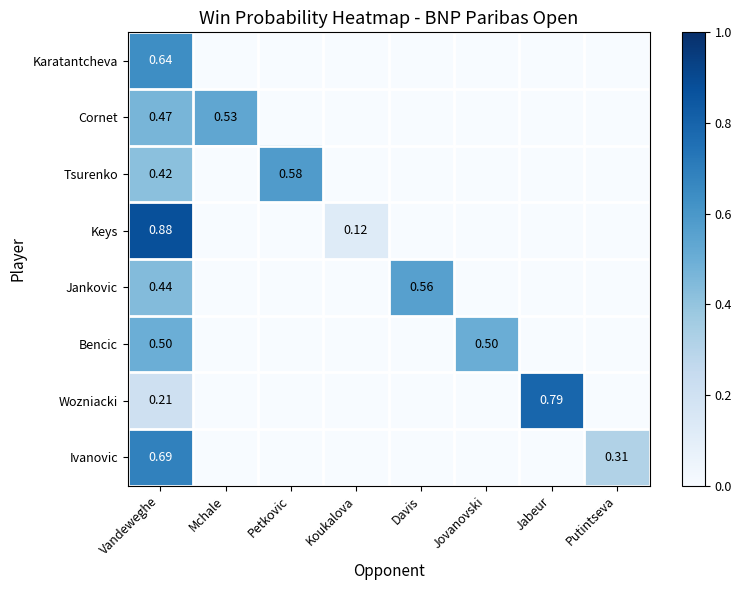

Rank the series by their maximum value, from highest to lowest.

Keys, Wozniacki, Ivanovic, Karatantcheva, Tsurenko, Jankovic, Cornet, Bencic